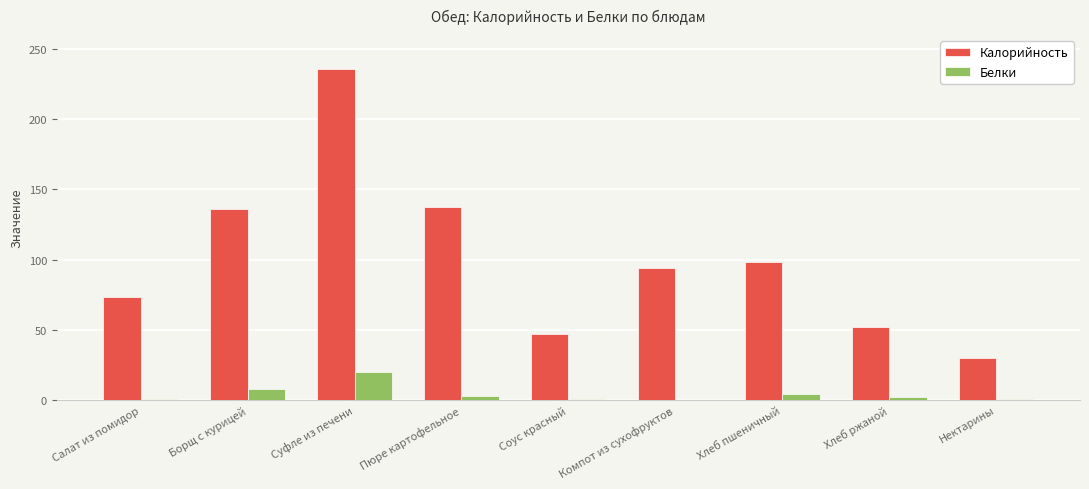

Which series has the largest total across all categories?

Калорийность